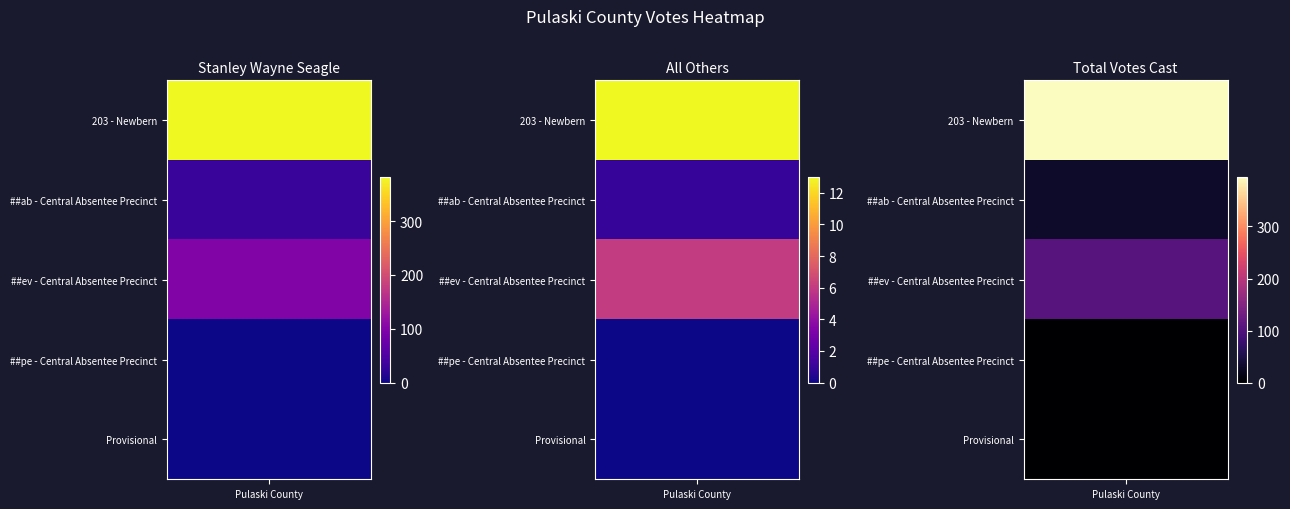

List the labels in order of Stanley Wayne Seagle value, smallest first.

Provisional, ##pe - Central Absentee Precinct, ##ab - Central Absentee Precinct, ##ev - Central Absentee Precinct, 203 - Newbern